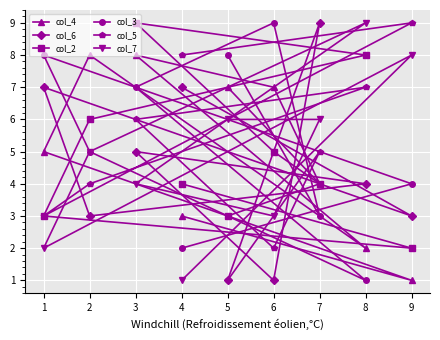

How many series are shown in this chart?

6